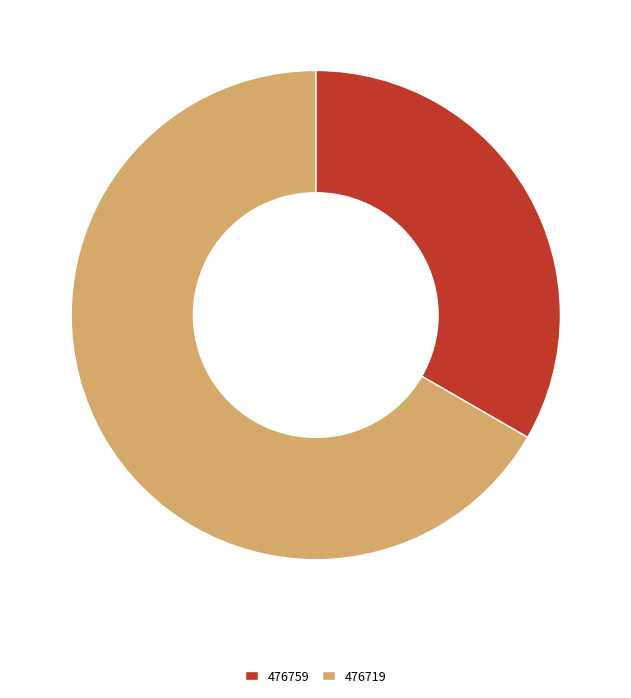

The 476719 slice represents 54% of the pie. True or false?

False